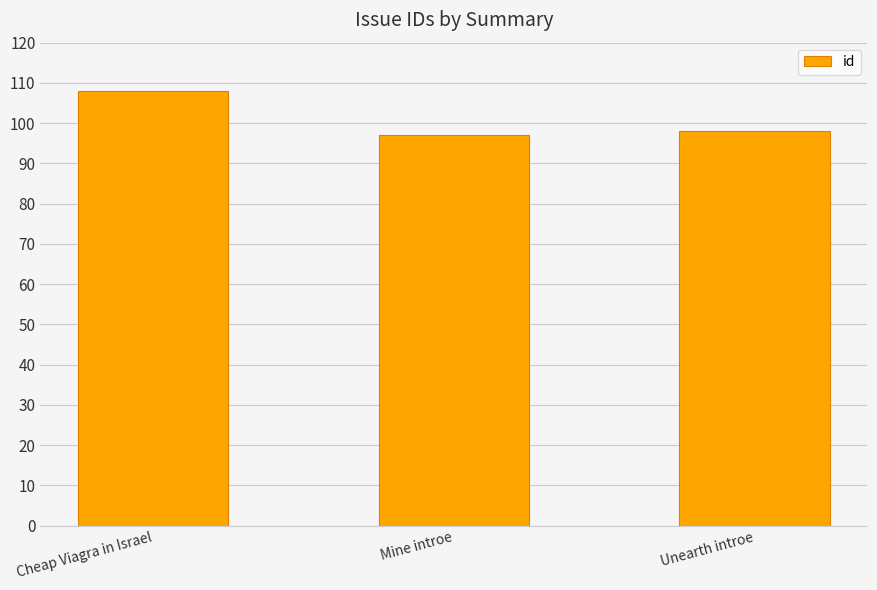

The chart shows a value of 98 at Unearth introe. True or false?

True